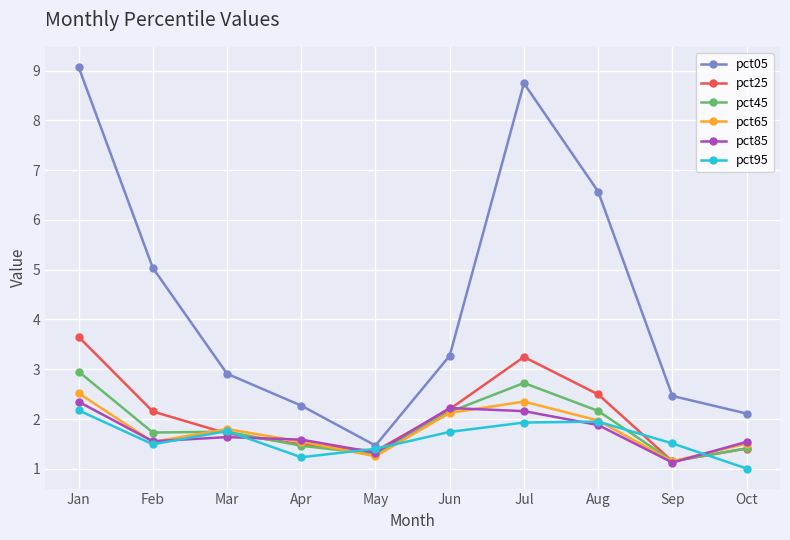

At which category does pct05 reach its first local peak?

Jul